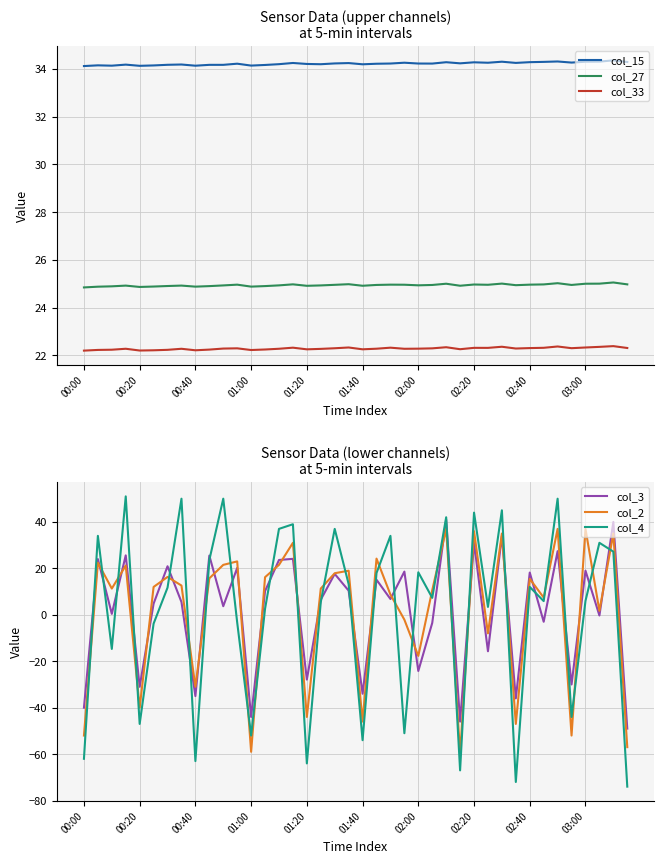

In col_3, how many points are lower than both neighbors (excluding endpoints)?

15